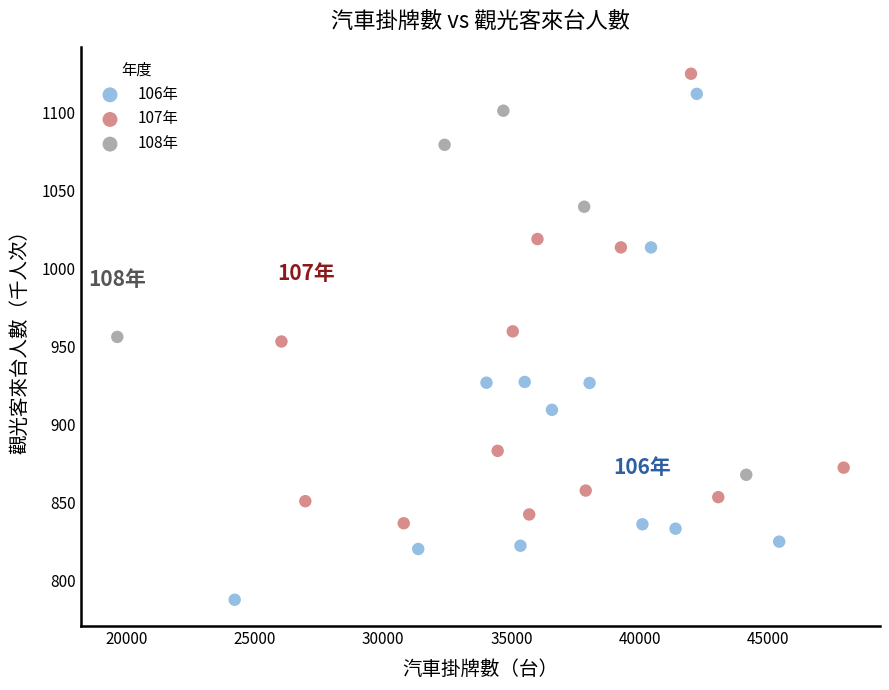

Which series reaches the minimum Y coordinate?

106年